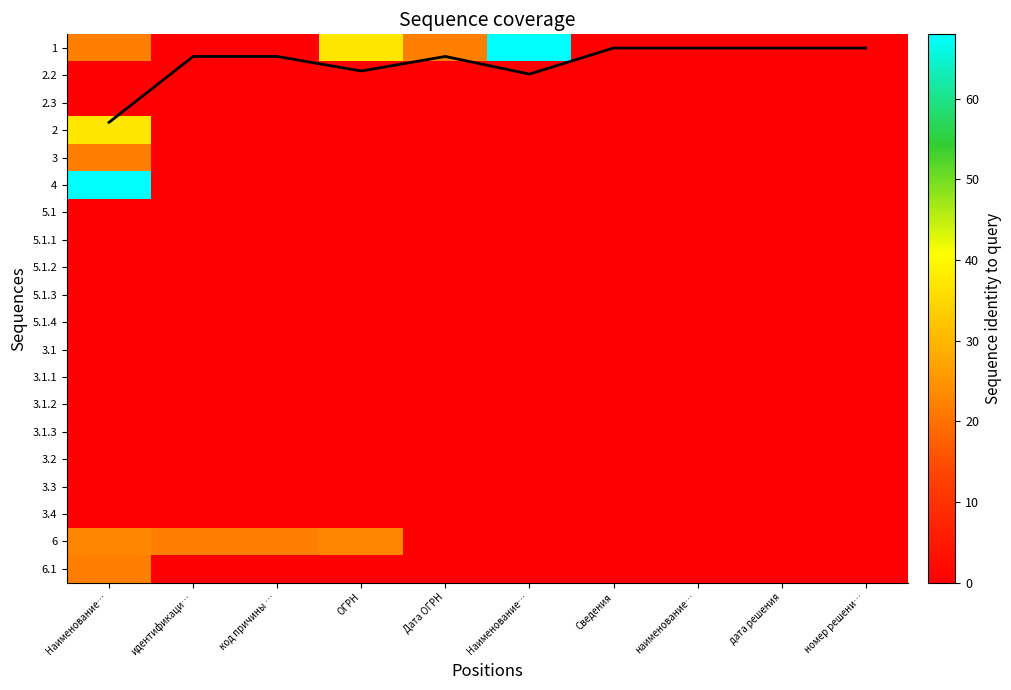

Which has a higher value, наименование… or Сведения?

наименование…